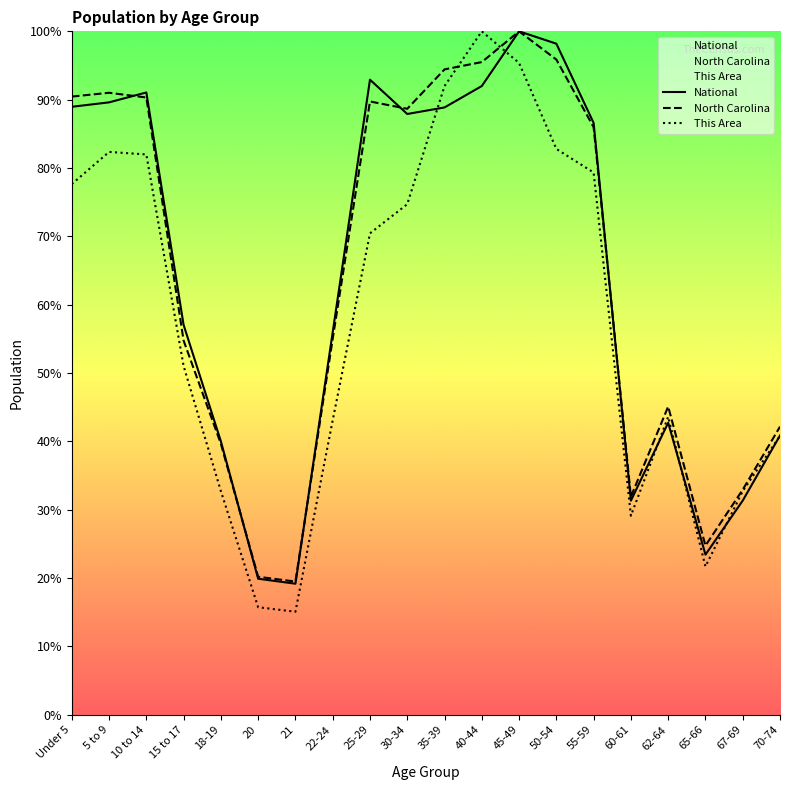

What is the difference between the National values at 65-66 and 40-44?

68.6